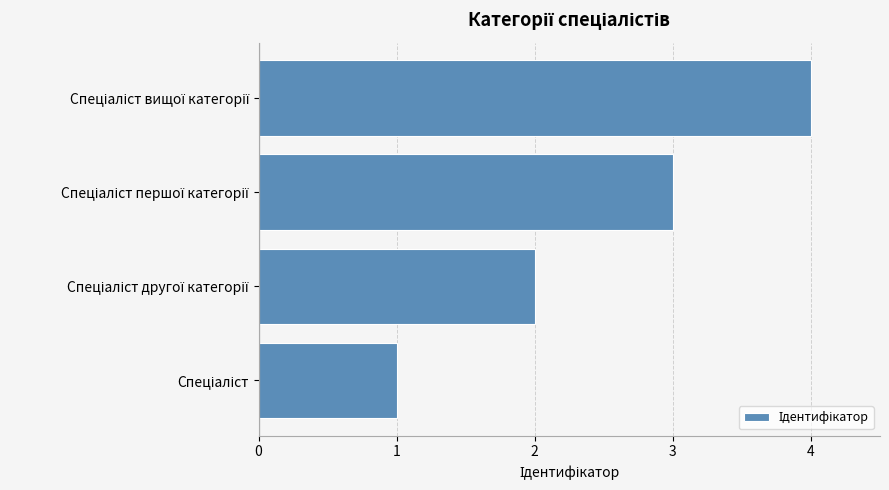

What is the greatest value displayed?

4